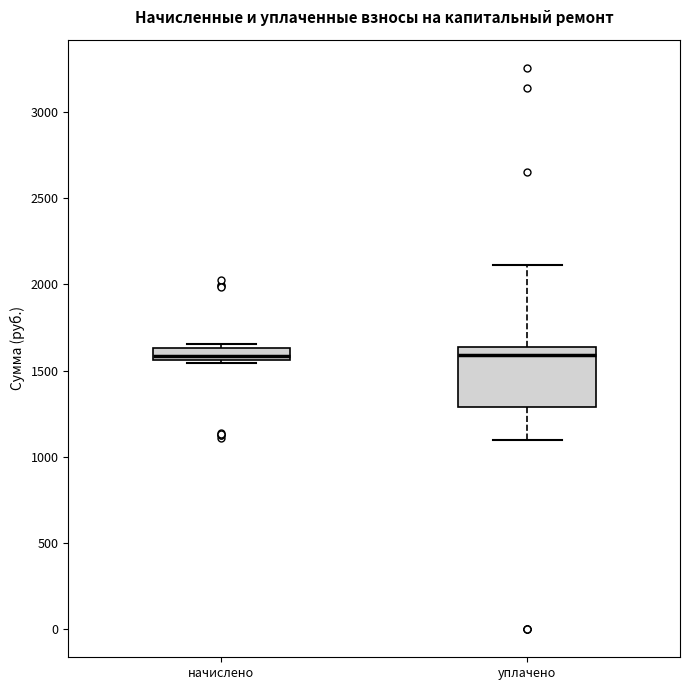

Where is the lower edge of the box for начислено on the y-axis? The values are not printed on the chart, so give them approximately, as read against the axis.

1550